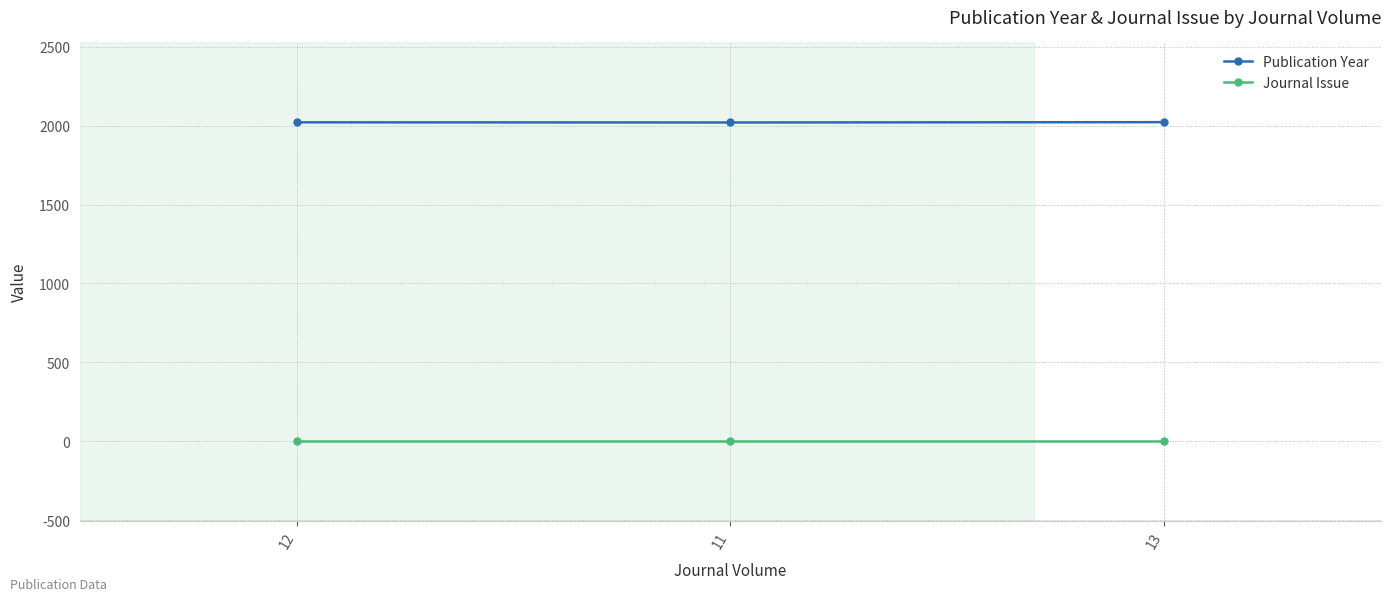

What is the minimum value for Journal Issue?

1